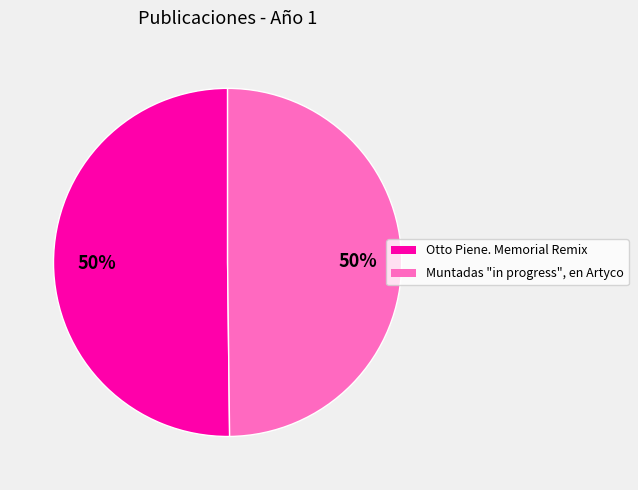

What is the ratio of the value at Muntadas "in progress", en Artyco to the value at Otto Piene. Memorial Remix?

1.0